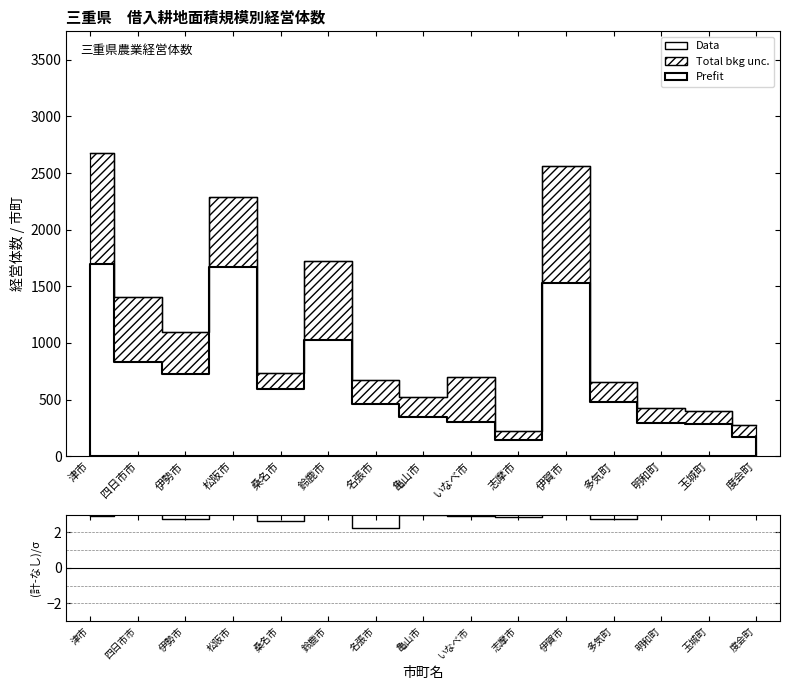

True or false: (計-なし)/0.3ha未満 and Data cross at least once.

False